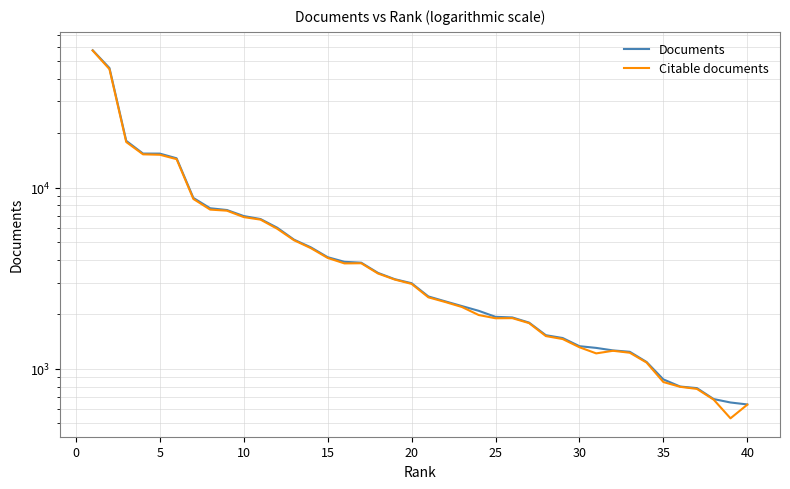

What is the value of the Citable documents point at the 24th from the left?

1985